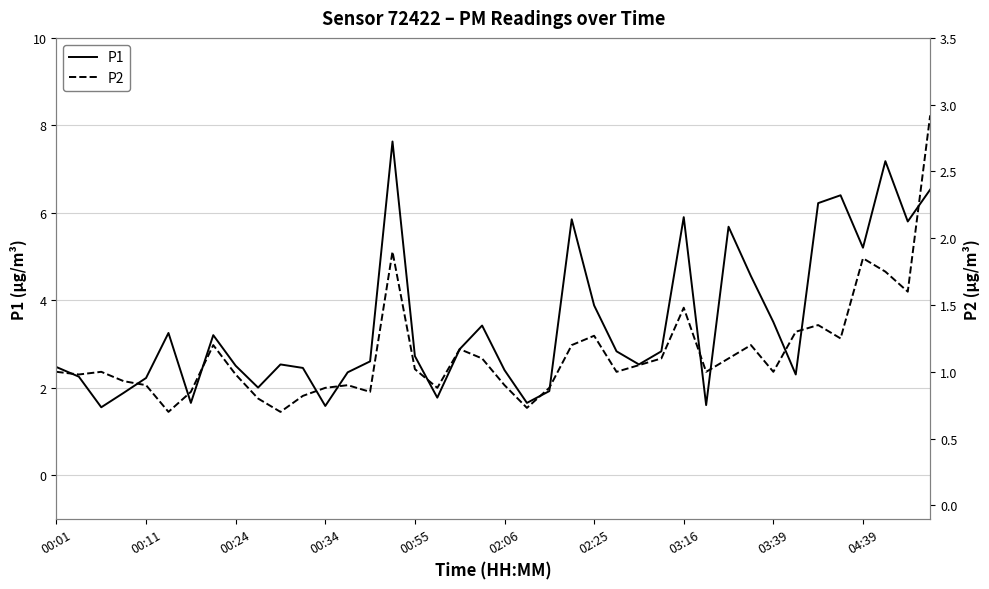

What are all the series names shown in the legend?

P1, P2